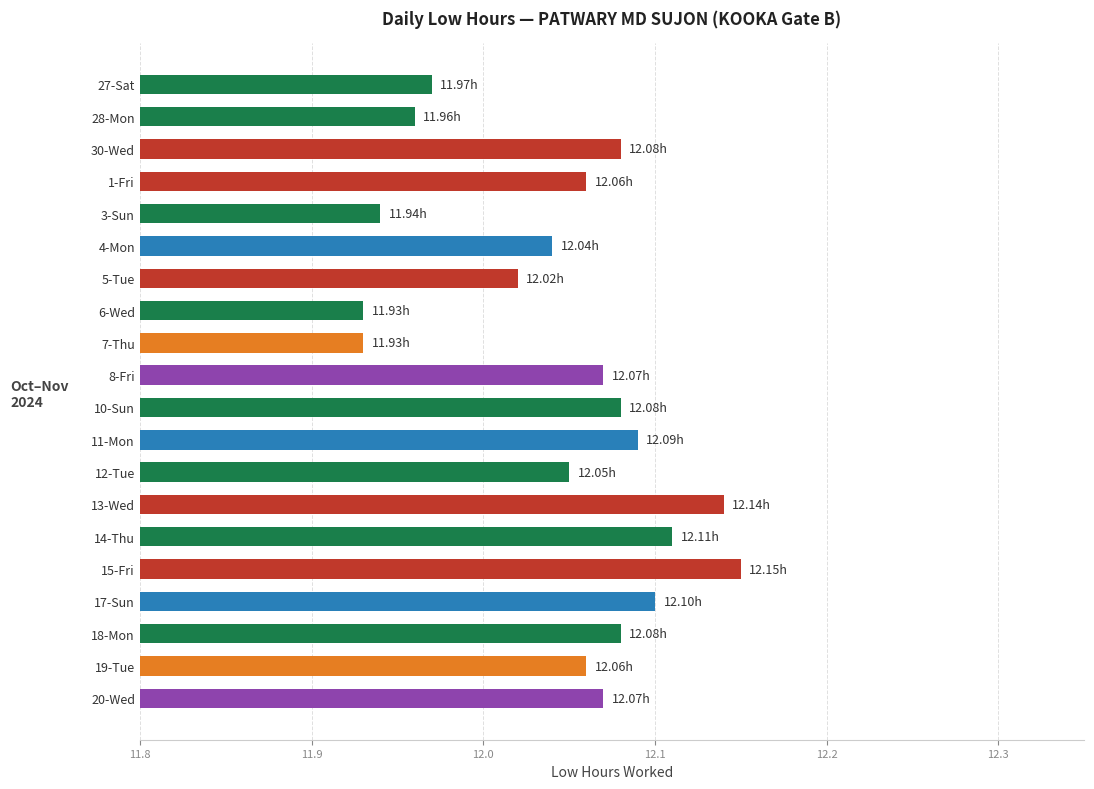

What is the sum of the values at 18-Mon and 28-Mon?

24.0